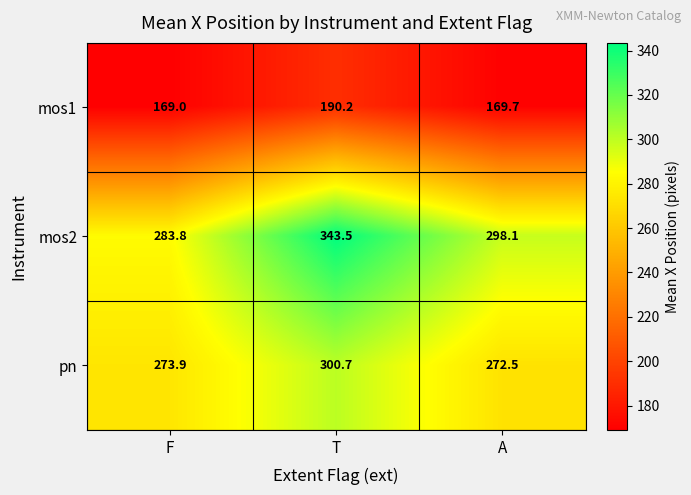

Reading left to right, list all the values displayed in this chart.

mos1: 169.0	190.2	169.7
mos2: 283.8	343.5	298.1
pn: 273.9	300.7	272.5